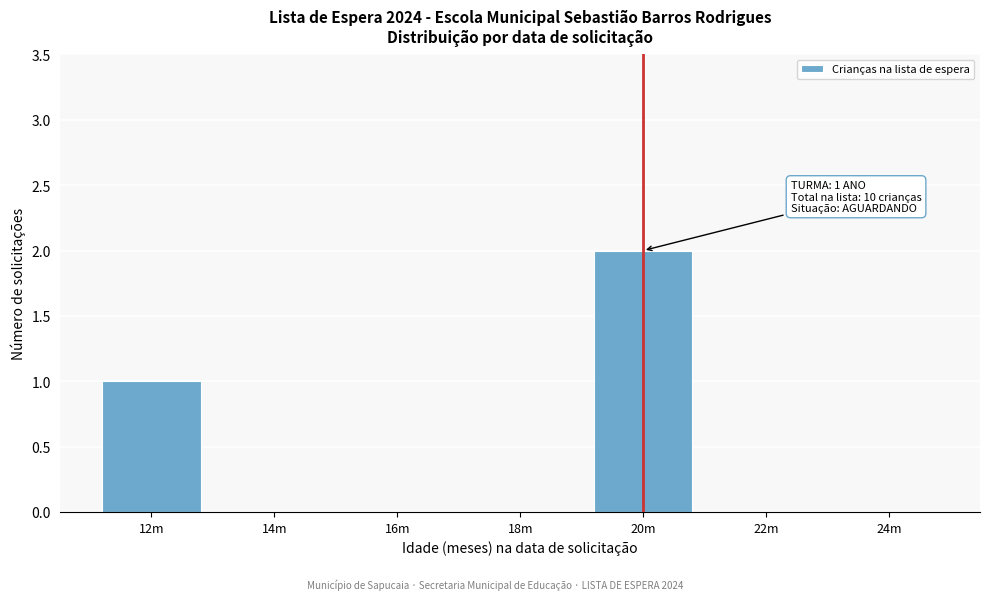

Reading right to left, what are all the values shown in this chart?

24m=0	22m=0	20m=2	18m=0	16m=0	14m=0	12m=1